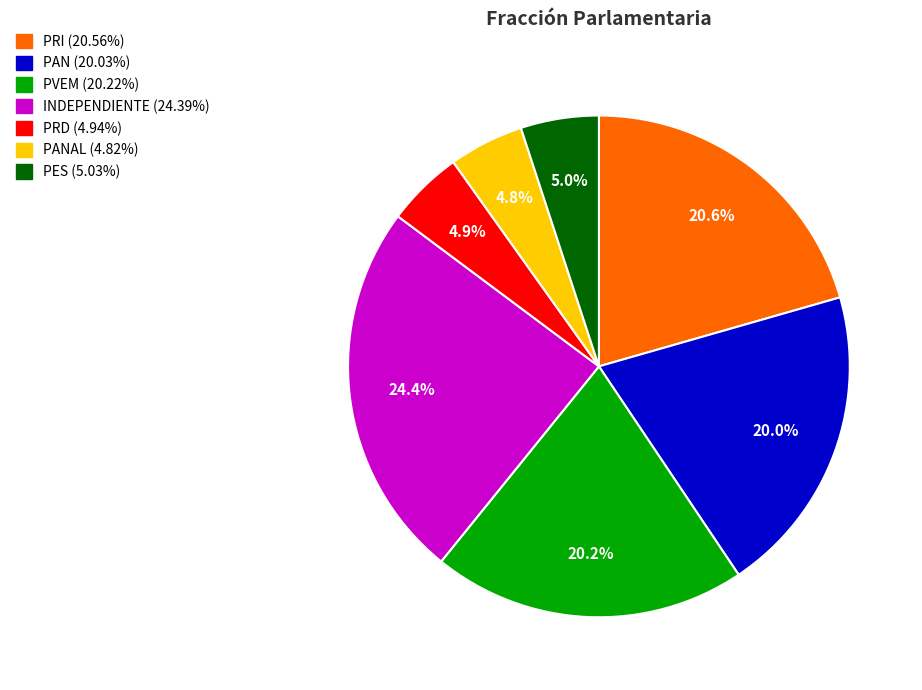

Is there a majority slice in this chart?

No